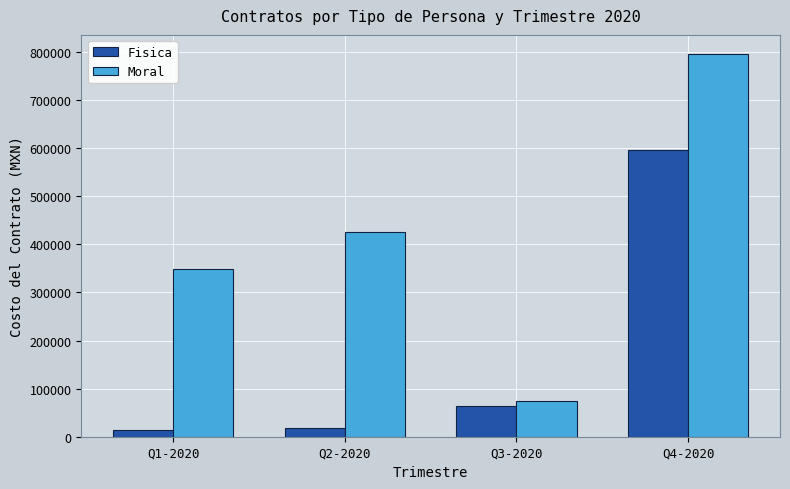

True or false: Moral has a value of 104424.1 at Q3-2020.

False